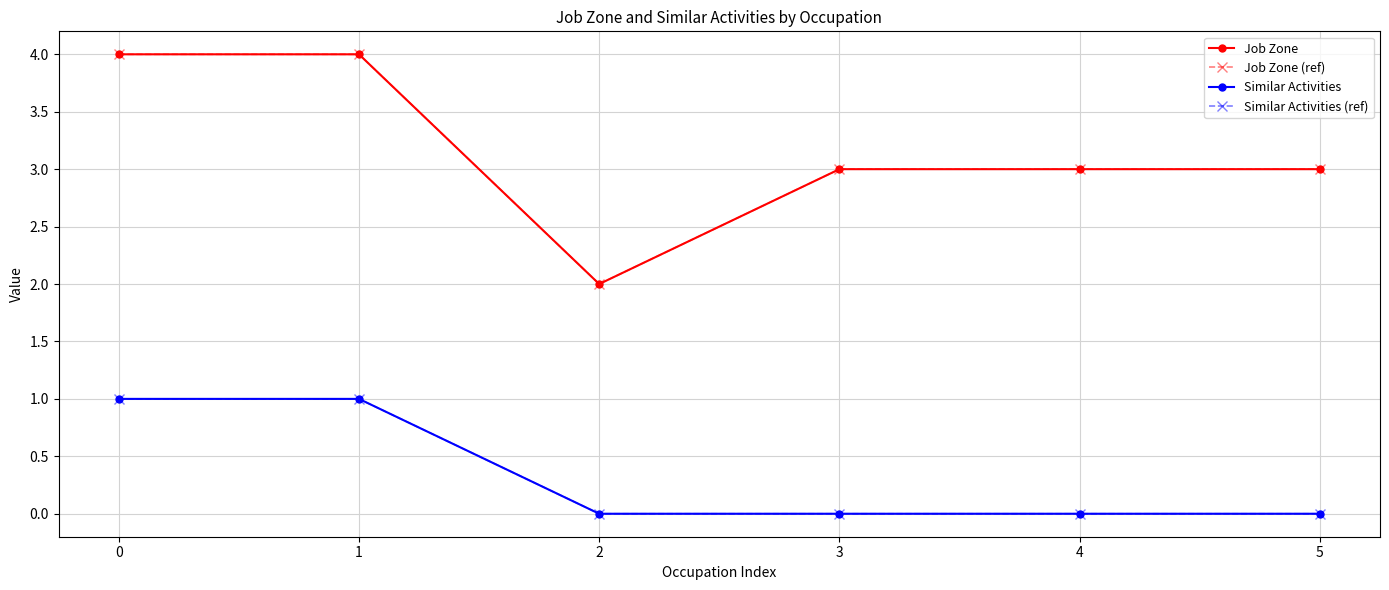

Does the chart have visible grid lines?

Yes